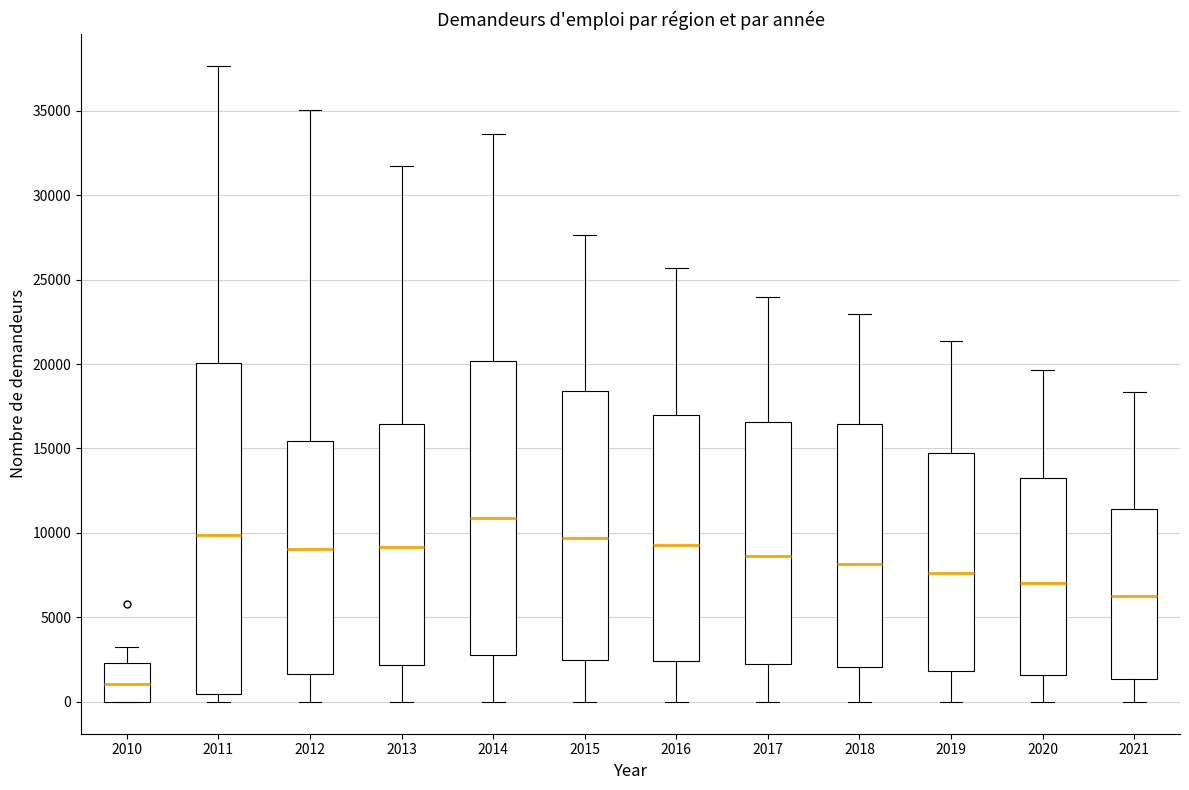

Where is the lower edge of the box at x = 2016 on the y-axis? The values are not printed on the chart, so give them approximately, as read against the axis.

2500